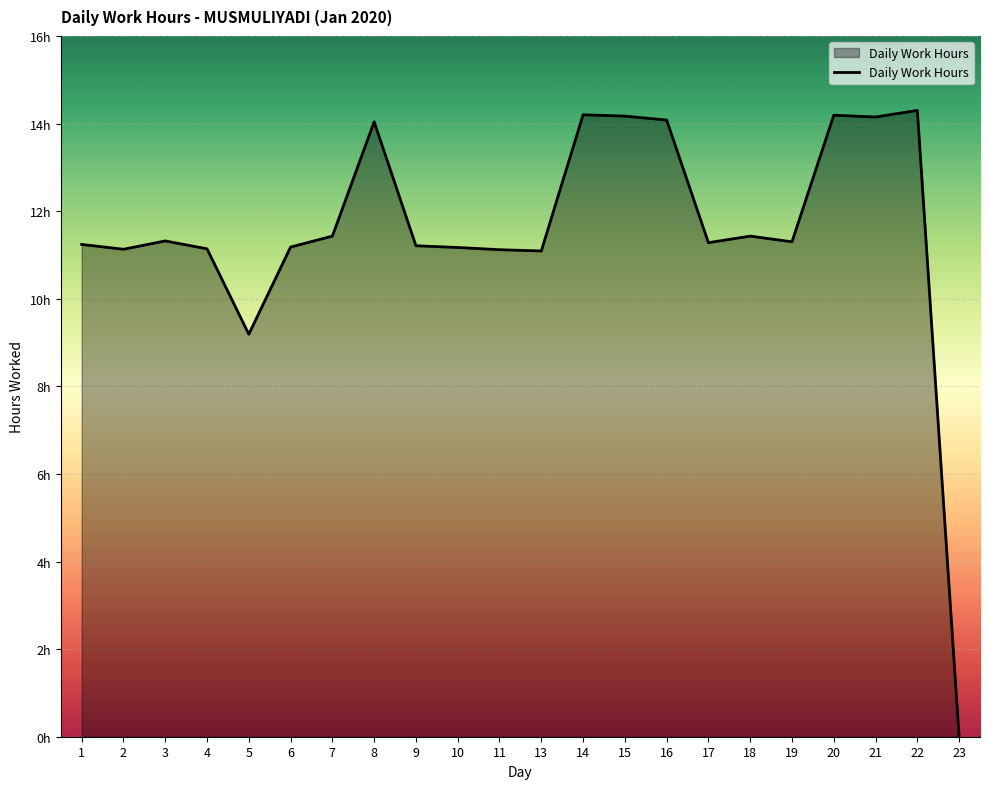

Between 17 and 9, which is larger?

17